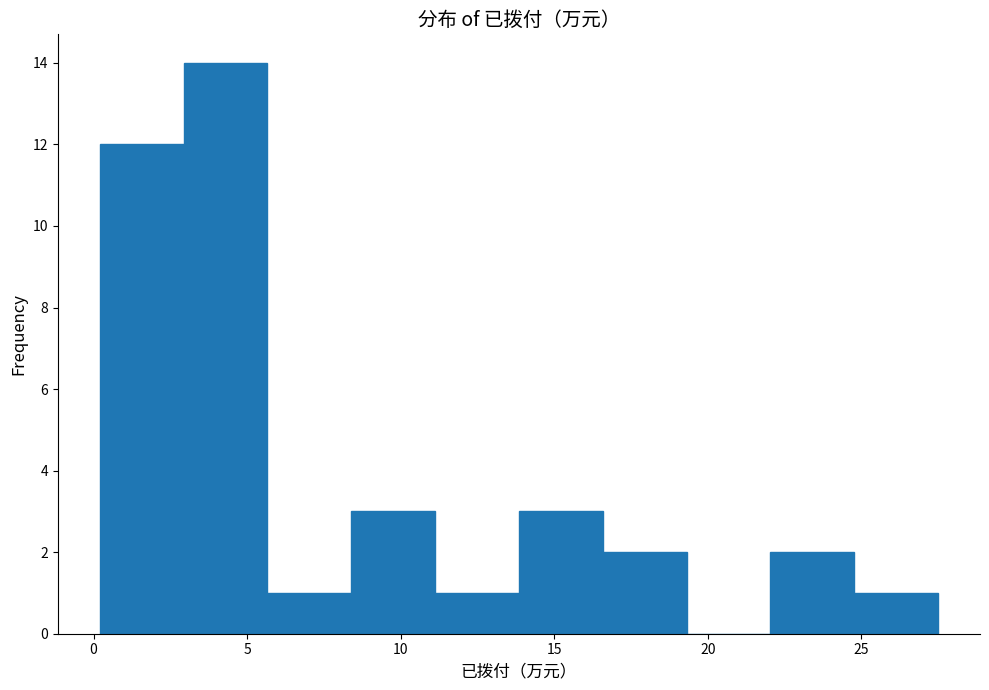

What is the height of the bar covering 8.5 to 11.0 on the x-axis? Neither the bar edges nor the heights are printed on the chart, so give them approximately, as read against the axes.

3